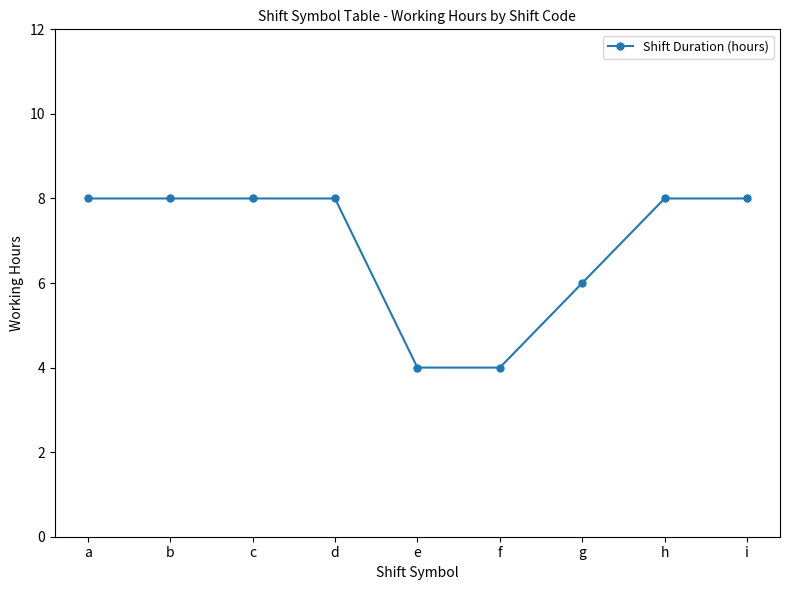

What is the value of the 8th point from the left?

8.0